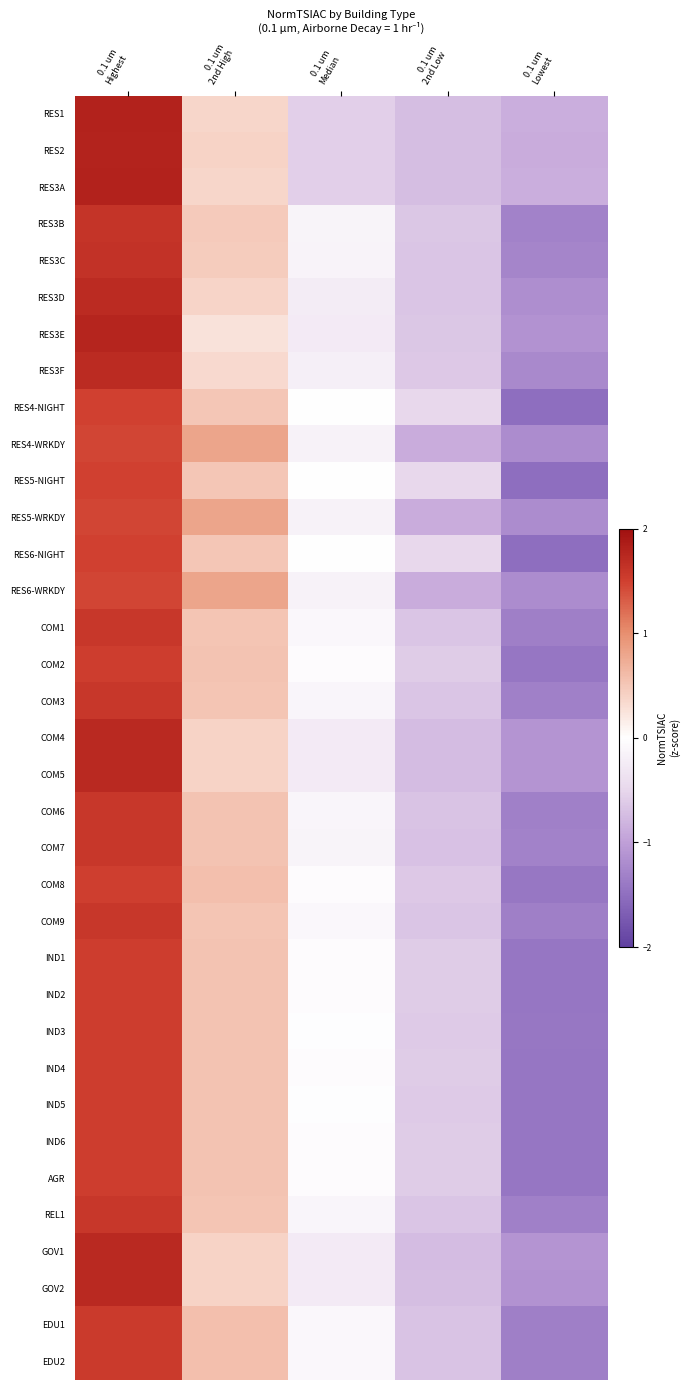

Reading right to left, extract all data points from this chart.

RES1: 0.1 um
Lowest=-0.9	0.1 um
2nd Low=-0.7	0.1 um
Median=-0.6	0.1 um
2nd High=0.4	0.1 um
Highest=1.8
RES2: 0.1 um
Lowest=-0.9	0.1 um
2nd Low=-0.7	0.1 um
Median=-0.6	0.1 um
2nd High=0.4	0.1 um
Highest=1.8
RES3A: 0.1 um
Lowest=-0.9	0.1 um
2nd Low=-0.7	0.1 um
Median=-0.6	0.1 um
2nd High=0.4	0.1 um
Highest=1.8
RES3B: 0.1 um
Lowest=-1.3	0.1 um
2nd Low=-0.7	0.1 um
Median=-0.1	0.1 um
2nd High=0.5	0.1 um
Highest=1.6
RES3C: 0.1 um
Lowest=-1.3	0.1 um
2nd Low=-0.7	0.1 um
Median=-0.2	0.1 um
2nd High=0.5	0.1 um
Highest=1.6
RES3D: 0.1 um
Lowest=-1.2	0.1 um
2nd Low=-0.7	0.1 um
Median=-0.2	0.1 um
2nd High=0.4	0.1 um
Highest=1.7
RES3E: 0.1 um
Lowest=-1.1	0.1 um
2nd Low=-0.6	0.1 um
Median=-0.3	0.1 um
2nd High=0.3	0.1 um
Highest=1.8
RES3F: 0.1 um
Lowest=-1.2	0.1 um
2nd Low=-0.6	0.1 um
Median=-0.2	0.1 um
2nd High=0.3	0.1 um
Highest=1.7
RES4-NIGHT: 0.1 um
Lowest=-1.5	0.1 um
2nd Low=-0.5	0.1 um
Median=-0.0	0.1 um
2nd High=0.5	0.1 um
Highest=1.5
RES4-WRKDY: 0.1 um
Lowest=-1.2	0.1 um
2nd Low=-0.9	0.1 um
Median=-0.2	0.1 um
2nd High=0.8	0.1 um
Highest=1.5
RES5-NIGHT: 0.1 um
Lowest=-1.5	0.1 um
2nd Low=-0.5	0.1 um
Median=-0.0	0.1 um
2nd High=0.5	0.1 um
Highest=1.5
RES5-WRKDY: 0.1 um
Lowest=-1.2	0.1 um
2nd Low=-0.9	0.1 um
Median=-0.2	0.1 um
2nd High=0.8	0.1 um
Highest=1.5
RES6-NIGHT: 0.1 um
Lowest=-1.5	0.1 um
2nd Low=-0.5	0.1 um
Median=-0.0	0.1 um
2nd High=0.5	0.1 um
Highest=1.5
RES6-WRKDY: 0.1 um
Lowest=-1.2	0.1 um
2nd Low=-0.9	0.1 um
Median=-0.2	0.1 um
2nd High=0.8	0.1 um
Highest=1.5
COM1: 0.1 um
Lowest=-1.3	0.1 um
2nd Low=-0.7	0.1 um
Median=-0.1	0.1 um
2nd High=0.5	0.1 um
Highest=1.6
COM2: 0.1 um
Lowest=-1.4	0.1 um
2nd Low=-0.6	0.1 um
Median=-0.0	0.1 um
2nd High=0.5	0.1 um
Highest=1.5
COM3: 0.1 um
Lowest=-1.3	0.1 um
2nd Low=-0.7	0.1 um
Median=-0.1	0.1 um
2nd High=0.5	0.1 um
Highest=1.6
COM4: 0.1 um
Lowest=-1.1	0.1 um
2nd Low=-0.7	0.1 um
Median=-0.3	0.1 um
2nd High=0.4	0.1 um
Highest=1.7
COM5: 0.1 um
Lowest=-1.1	0.1 um
2nd Low=-0.7	0.1 um
Median=-0.3	0.1 um
2nd High=0.4	0.1 um
Highest=1.7
COM6: 0.1 um
Lowest=-1.3	0.1 um
2nd Low=-0.7	0.1 um
Median=-0.1	0.1 um
2nd High=0.5	0.1 um
Highest=1.6
COM7: 0.1 um
Lowest=-1.3	0.1 um
2nd Low=-0.7	0.1 um
Median=-0.1	0.1 um
2nd High=0.5	0.1 um
Highest=1.6
COM8: 0.1 um
Lowest=-1.4	0.1 um
2nd Low=-0.6	0.1 um
Median=-0.0	0.1 um
2nd High=0.6	0.1 um
Highest=1.5
COM9: 0.1 um
Lowest=-1.3	0.1 um
2nd Low=-0.7	0.1 um
Median=-0.1	0.1 um
2nd High=0.5	0.1 um
Highest=1.6
IND1: 0.1 um
Lowest=-1.4	0.1 um
2nd Low=-0.6	0.1 um
Median=-0.0	0.1 um
2nd High=0.5	0.1 um
Highest=1.5
IND2: 0.1 um
Lowest=-1.4	0.1 um
2nd Low=-0.6	0.1 um
Median=-0.0	0.1 um
2nd High=0.5	0.1 um
Highest=1.5
IND3: 0.1 um
Lowest=-1.4	0.1 um
2nd Low=-0.6	0.1 um
Median=-0.0	0.1 um
2nd High=0.5	0.1 um
Highest=1.5
IND4: 0.1 um
Lowest=-1.4	0.1 um
2nd Low=-0.6	0.1 um
Median=-0.0	0.1 um
2nd High=0.5	0.1 um
Highest=1.5
IND5: 0.1 um
Lowest=-1.4	0.1 um
2nd Low=-0.6	0.1 um
Median=-0.0	0.1 um
2nd High=0.5	0.1 um
Highest=1.5
IND6: 0.1 um
Lowest=-1.4	0.1 um
2nd Low=-0.6	0.1 um
Median=-0.0	0.1 um
2nd High=0.5	0.1 um
Highest=1.5
AGR: 0.1 um
Lowest=-1.4	0.1 um
2nd Low=-0.6	0.1 um
Median=-0.0	0.1 um
2nd High=0.5	0.1 um
Highest=1.5
REL1: 0.1 um
Lowest=-1.3	0.1 um
2nd Low=-0.7	0.1 um
Median=-0.1	0.1 um
2nd High=0.5	0.1 um
Highest=1.6
GOV1: 0.1 um
Lowest=-1.1	0.1 um
2nd Low=-0.7	0.1 um
Median=-0.3	0.1 um
2nd High=0.4	0.1 um
Highest=1.7
GOV2: 0.1 um
Lowest=-1.1	0.1 um
2nd Low=-0.7	0.1 um
Median=-0.3	0.1 um
2nd High=0.4	0.1 um
Highest=1.7
EDU1: 0.1 um
Lowest=-1.3	0.1 um
2nd Low=-0.7	0.1 um
Median=-0.1	0.1 um
2nd High=0.6	0.1 um
Highest=1.5
EDU2: 0.1 um
Lowest=-1.3	0.1 um
2nd Low=-0.7	0.1 um
Median=-0.1	0.1 um
2nd High=0.6	0.1 um
Highest=1.5